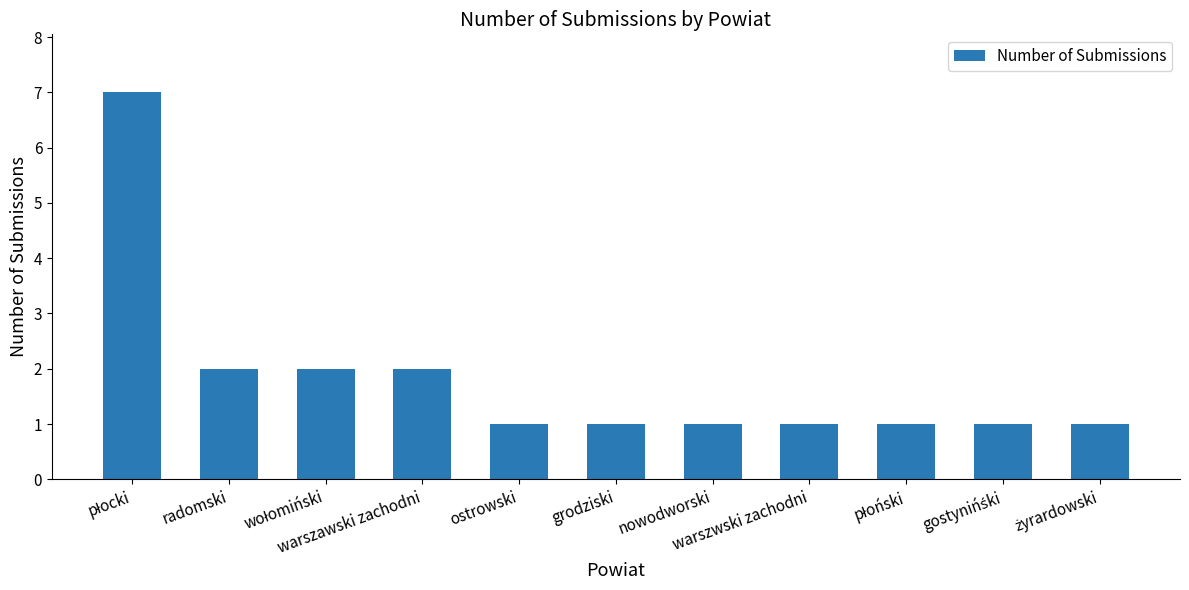

What is the difference between the maximum and minimum values?

6